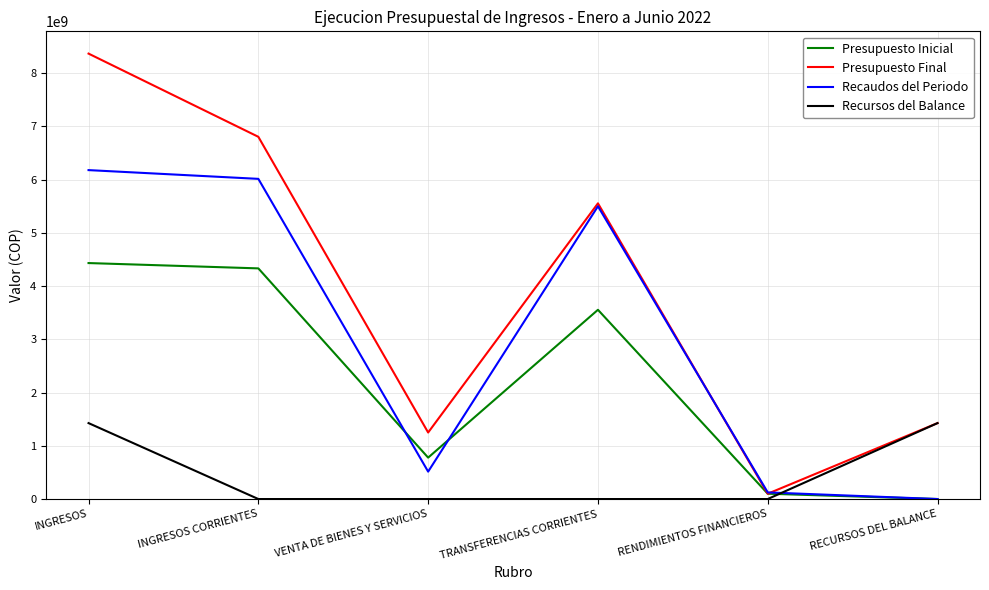

How many lines are shown in the chart?

4